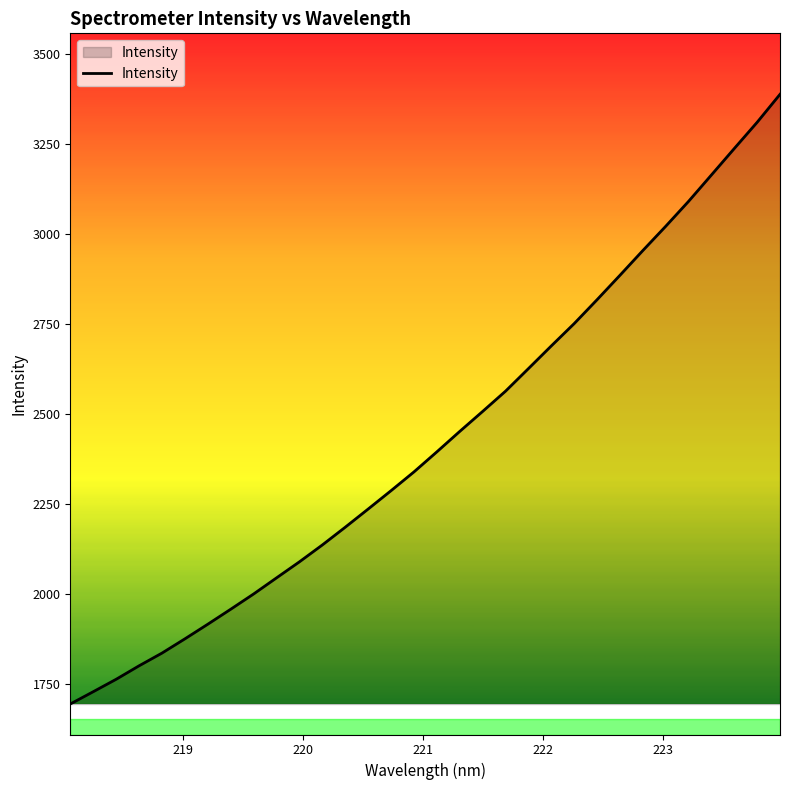

What is the difference between the maximum and minimum values?

1694.1